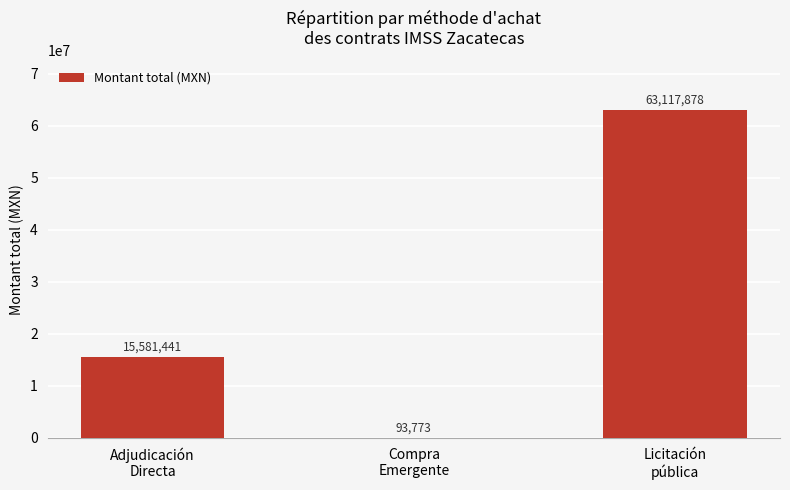

What is the greatest value displayed?

63117878.0